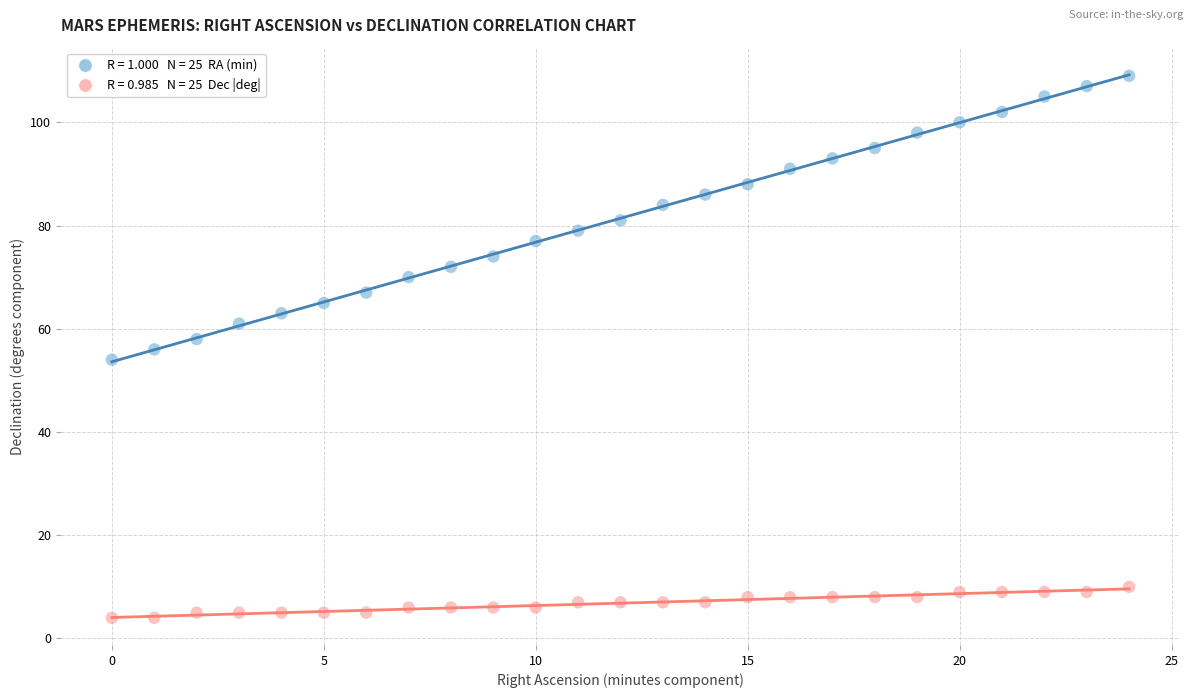

Across all data points, what is the range of Y values (max minus min)?

105